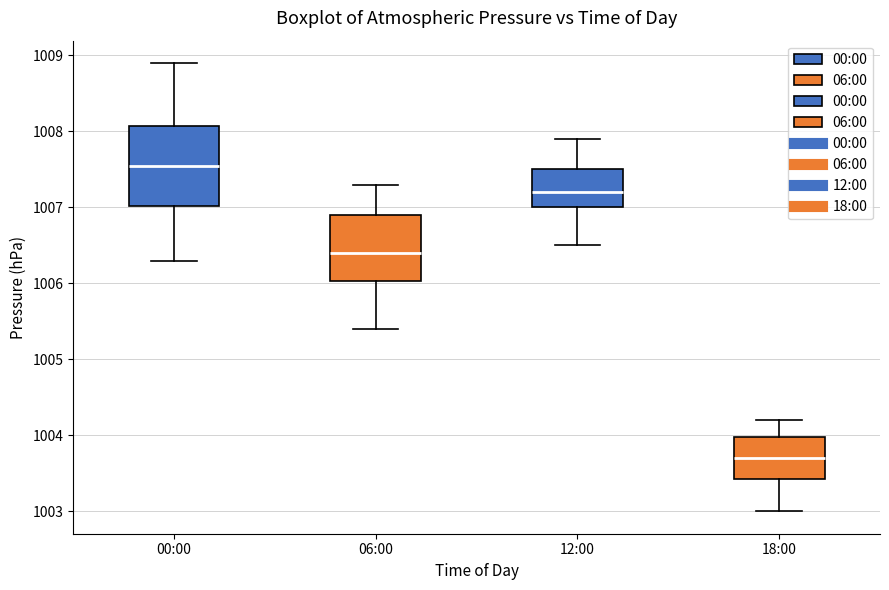

Where is the lower edge of the box for 00:00 on the y-axis? The values are not printed on the chart, so give them approximately, as read against the axis.

1007.0